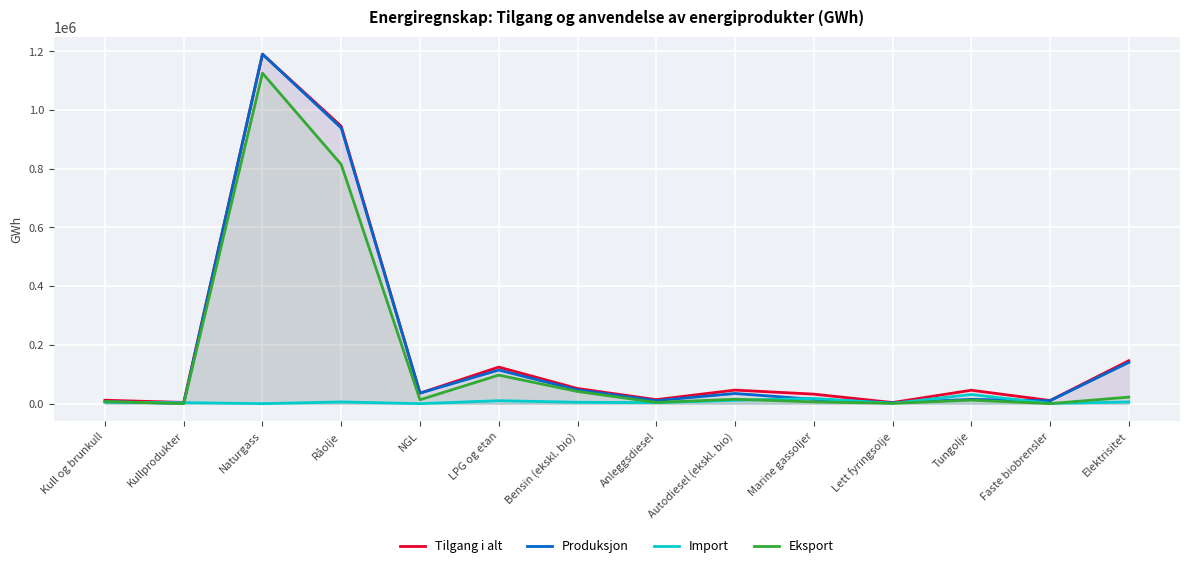

What is the label of the 3rd point from the right?

Tungolje